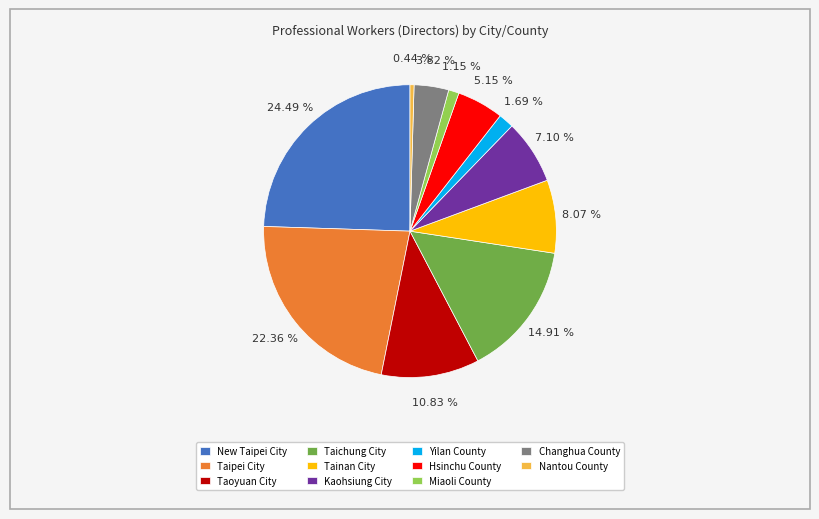

Is there a majority slice in this chart?

No